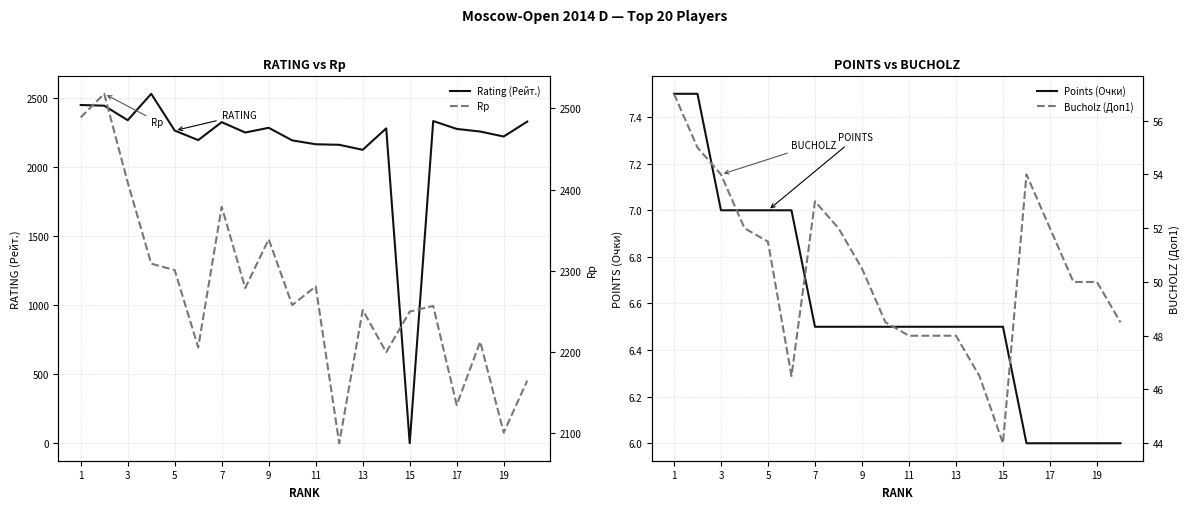

The value of Rating (Рейт.) at 15 is 0. True or false?

True